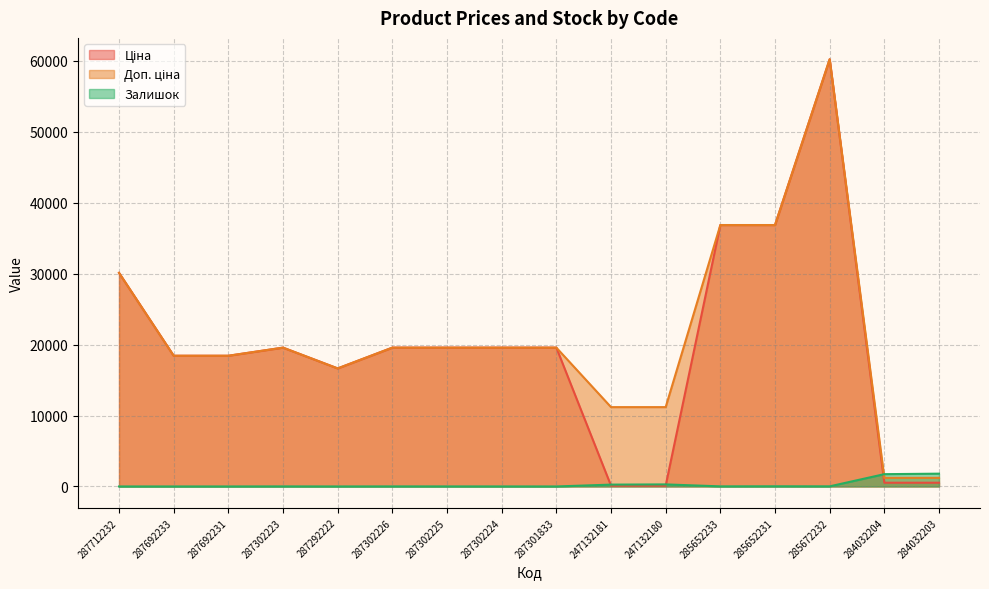

What is the label of the 14th point from the right?

287692231